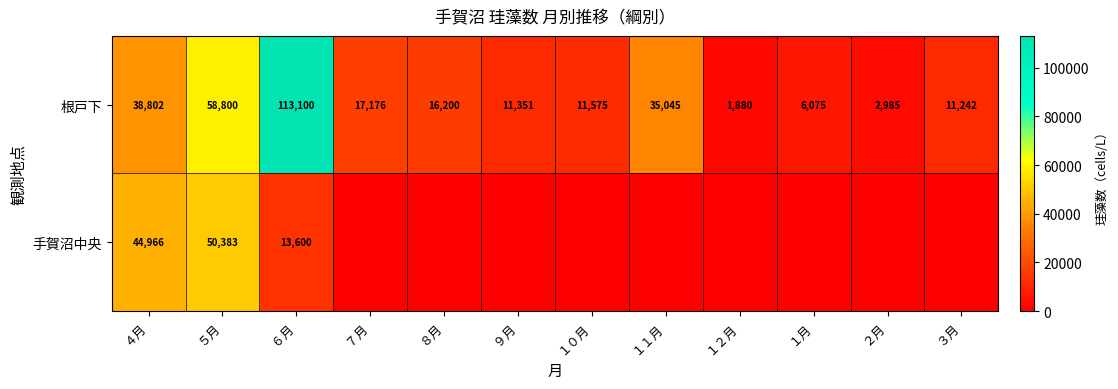

What is the highest value of the 根戸下 series?

113100